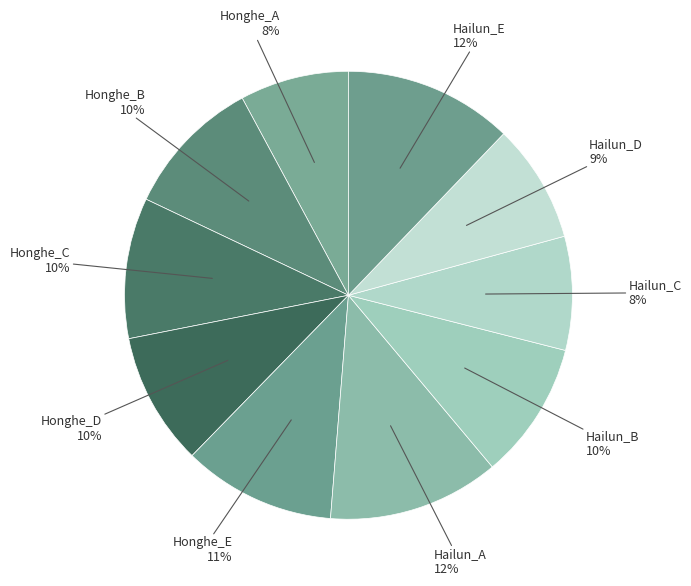

How many segments does this pie chart have?

10